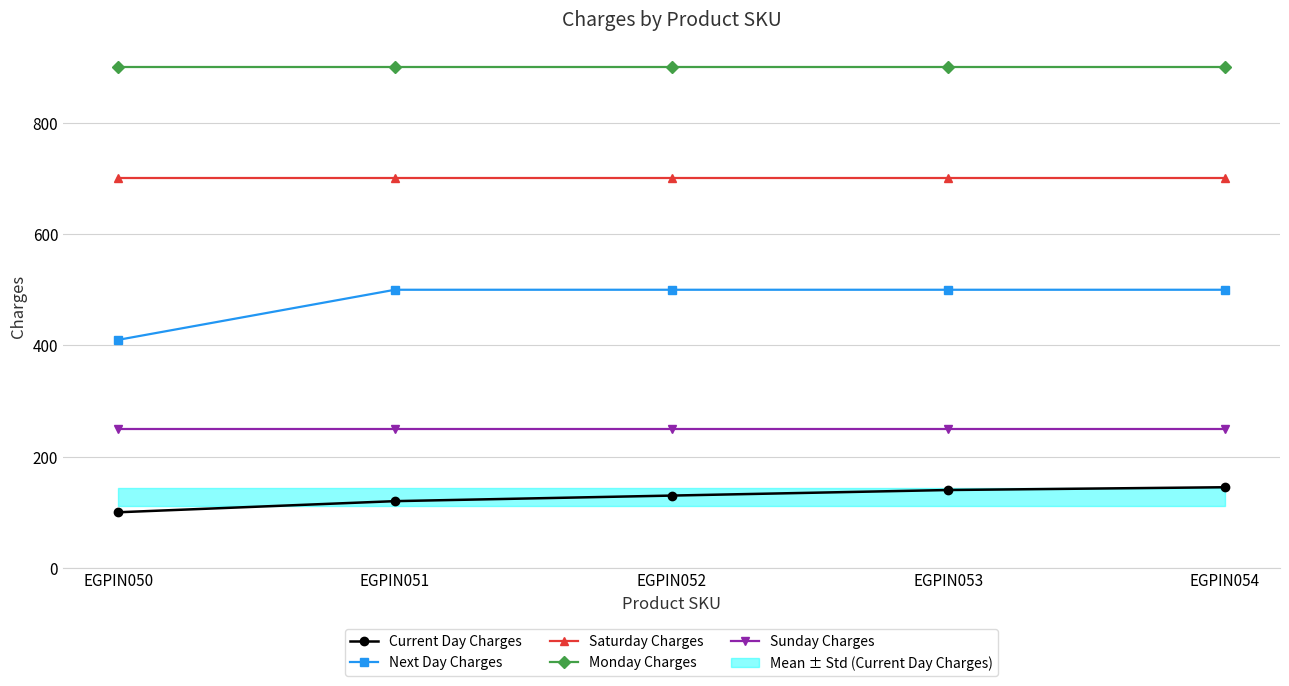

How many data points in Next Day Charges are less than 500?

1